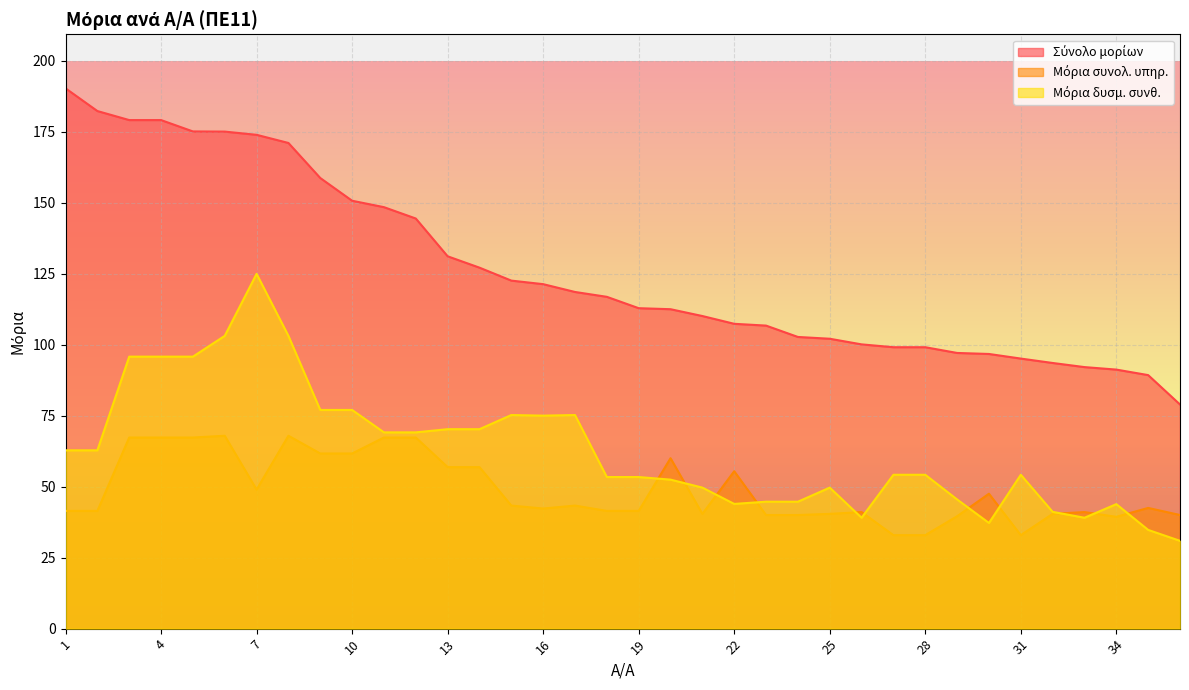

What is the difference between the maximum and second lowest values in the Μόρια δυσμ. συνθ. series?

90.2